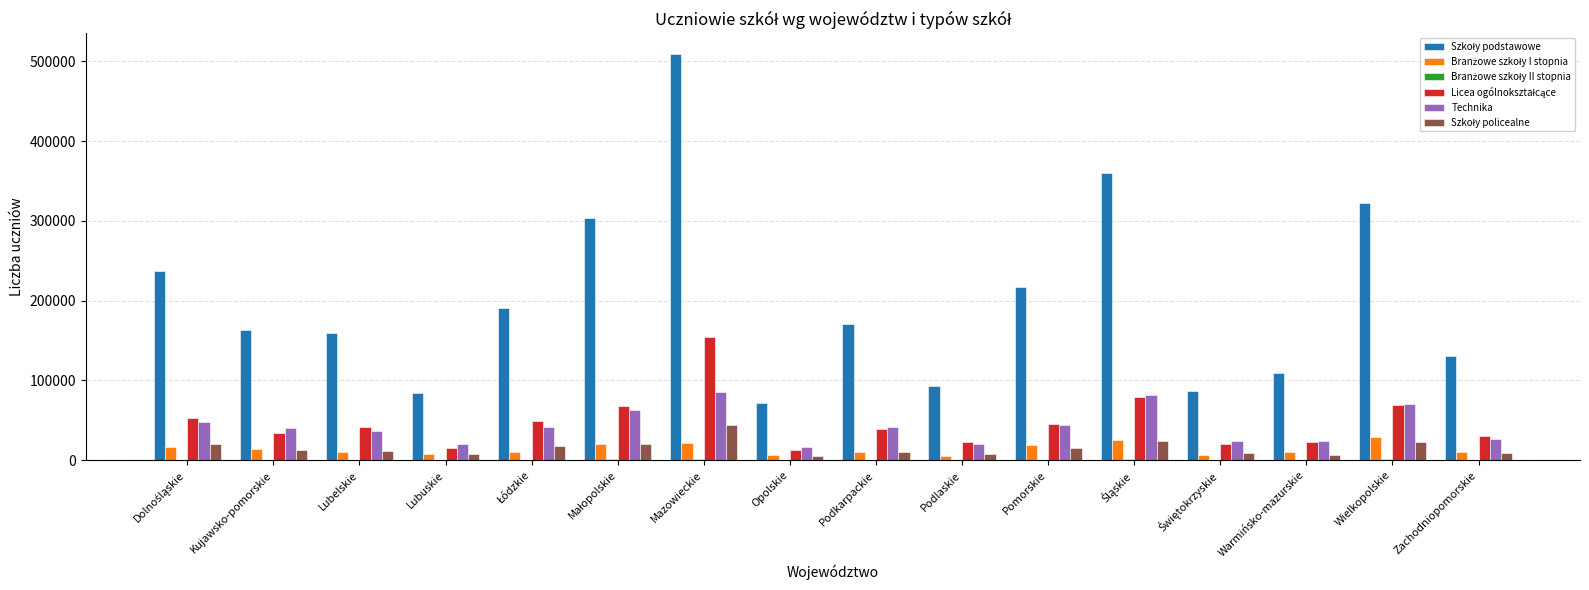

What is the greatest value displayed?

509847